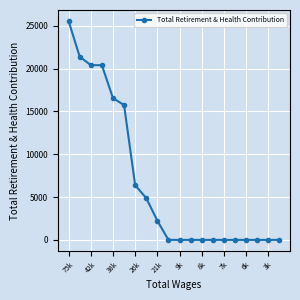

What is the difference between the maximum and minimum values?

25562